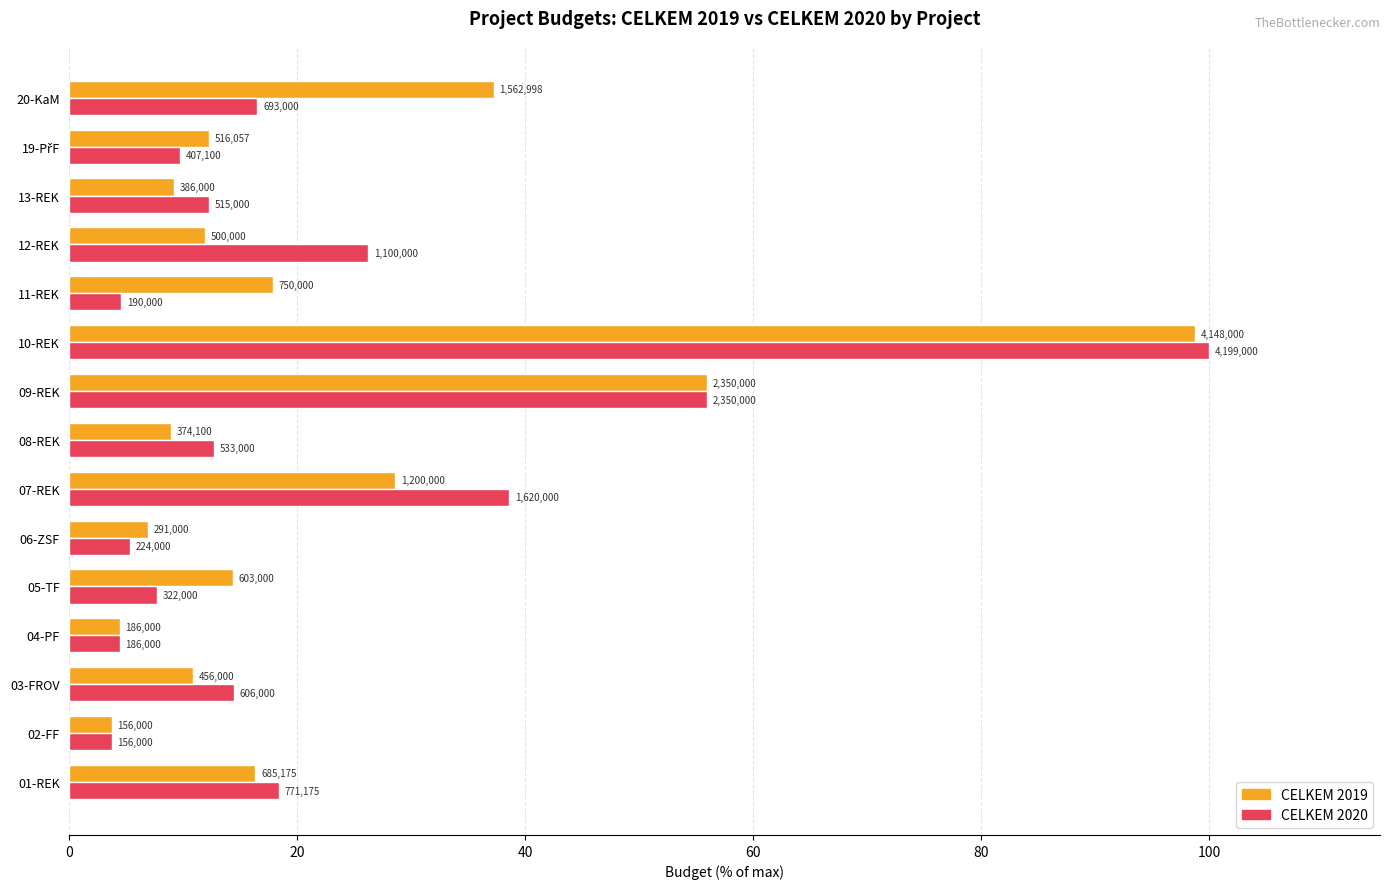

What is the value of the CELKEM 2019 bar at the 13th from the left?

9.2